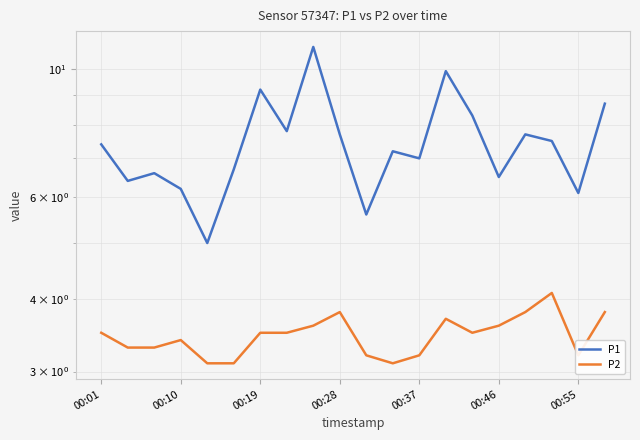

At 00:28, list the series in order from smallest to largest.

P2, P1